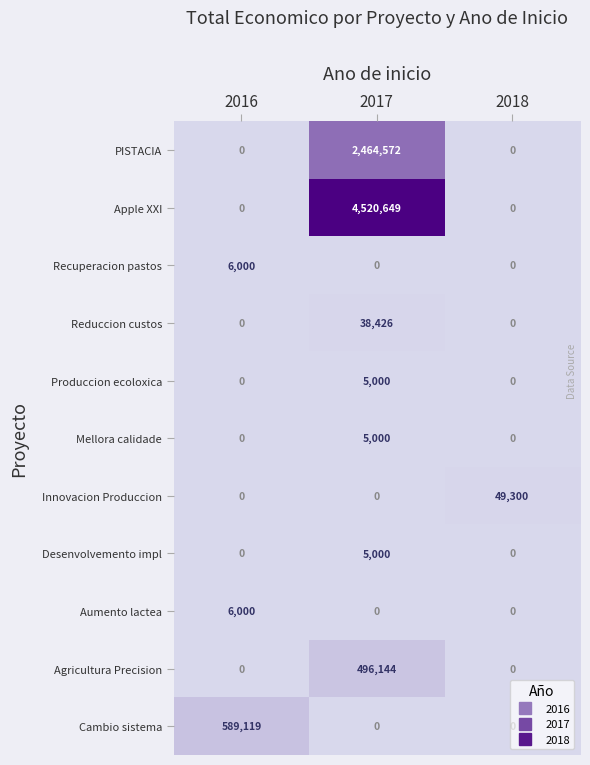

How many categories are shown in the chart?

3